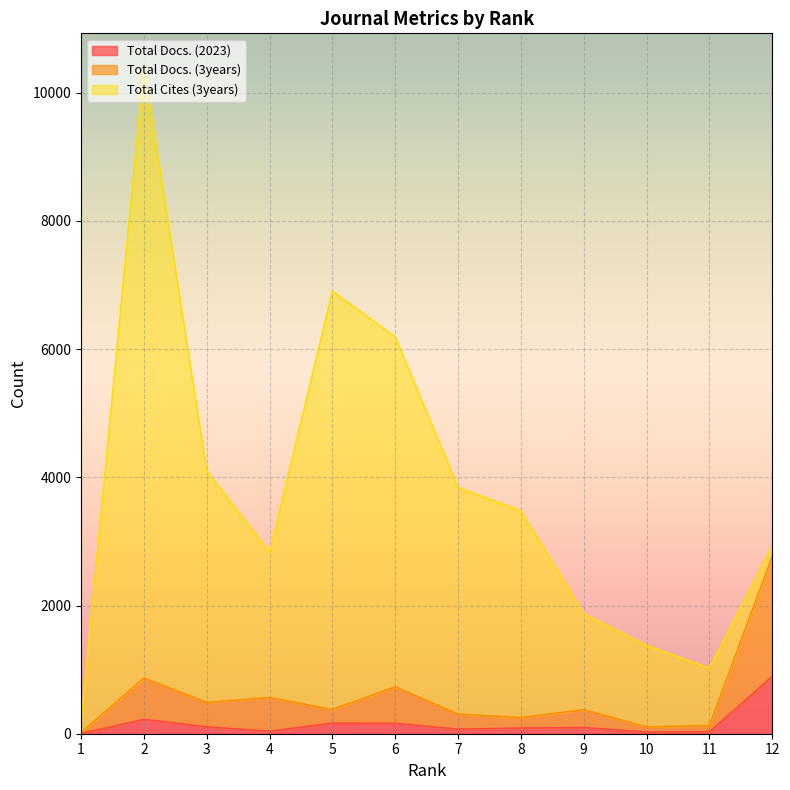

What are all the series names shown in the legend?

Total Docs. (2023), Total Docs. (3years), Total Cites (3years)